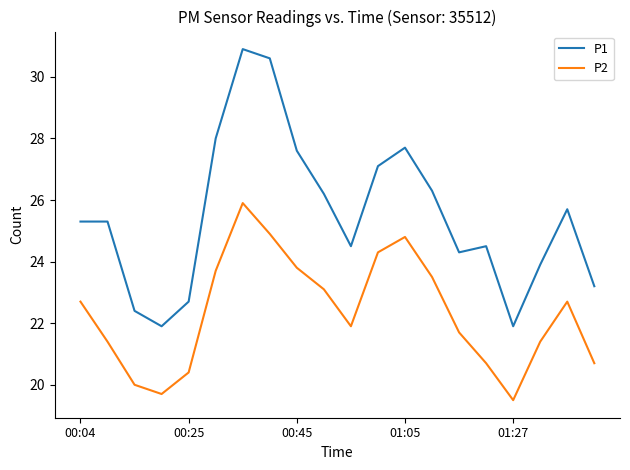

List the series in order of their peak value, highest first.

P1, P2